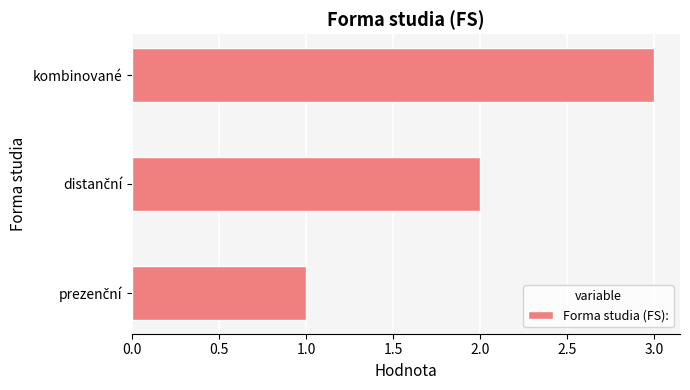

True or false: the data shows 3 at kombinované.

True